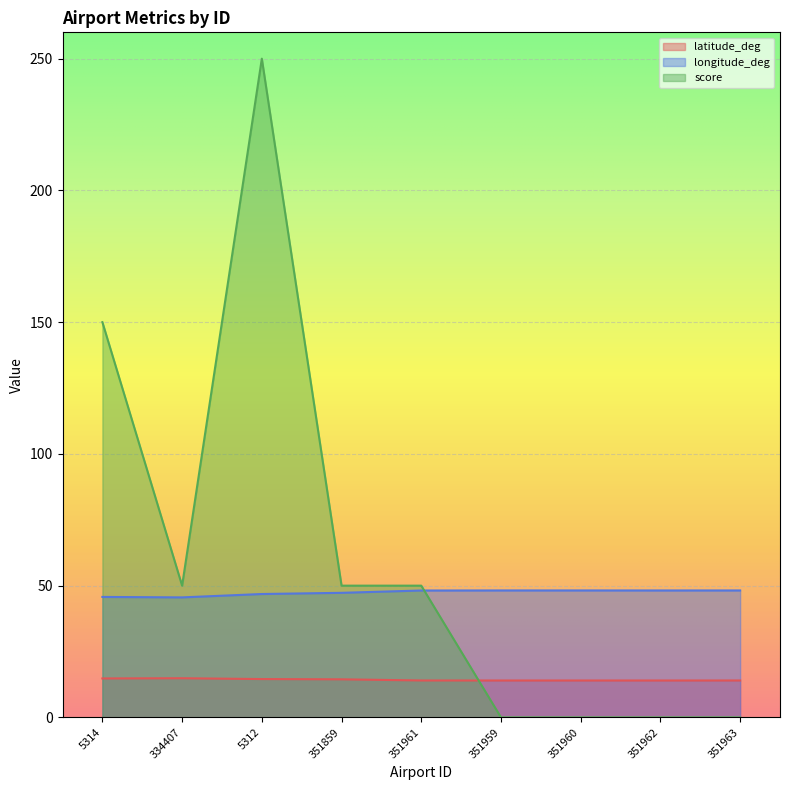

In longitude_deg, how many points are lower than both neighbors (excluding endpoints)?

2